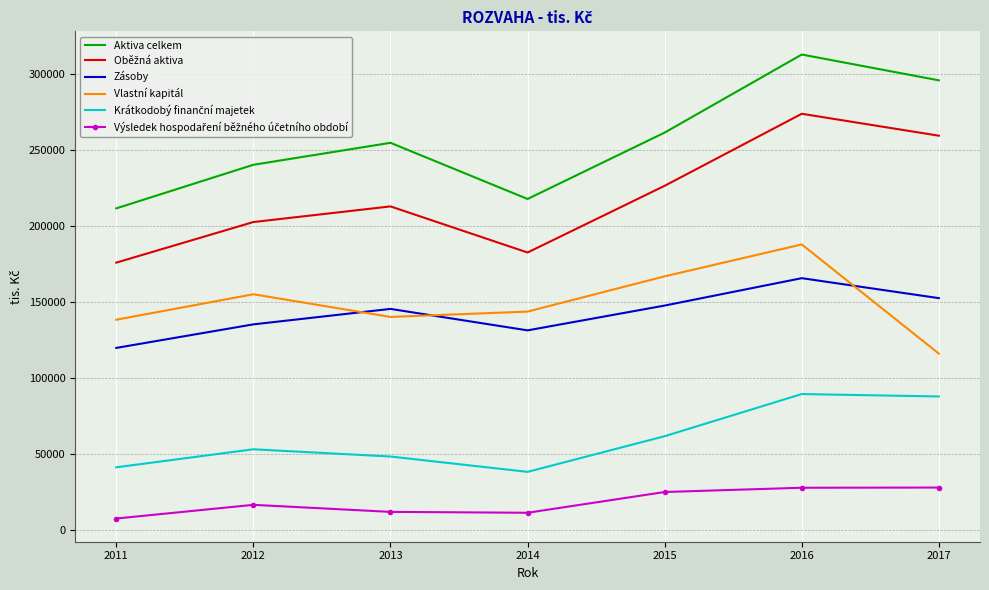

What is the difference between the maximum and second lowest values in the Aktiva celkem series?

95065